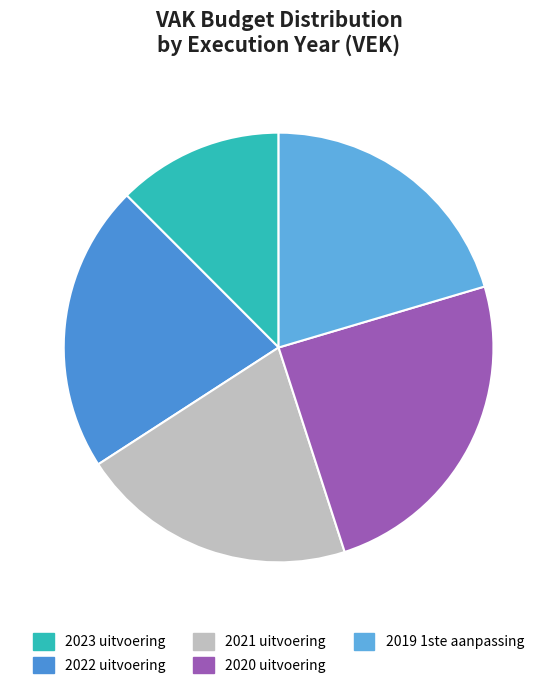

How many segments does this pie chart have?

5